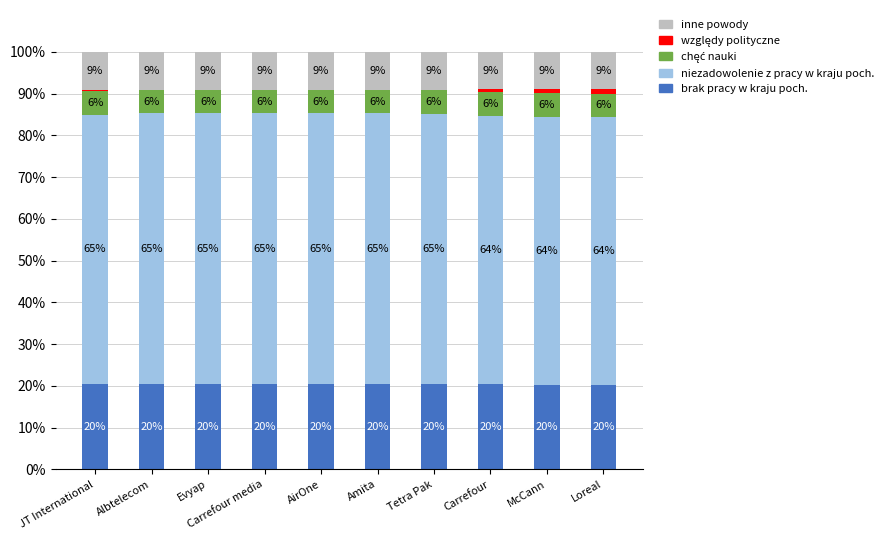

What is the total value across all series at Albtelecom?

100.0